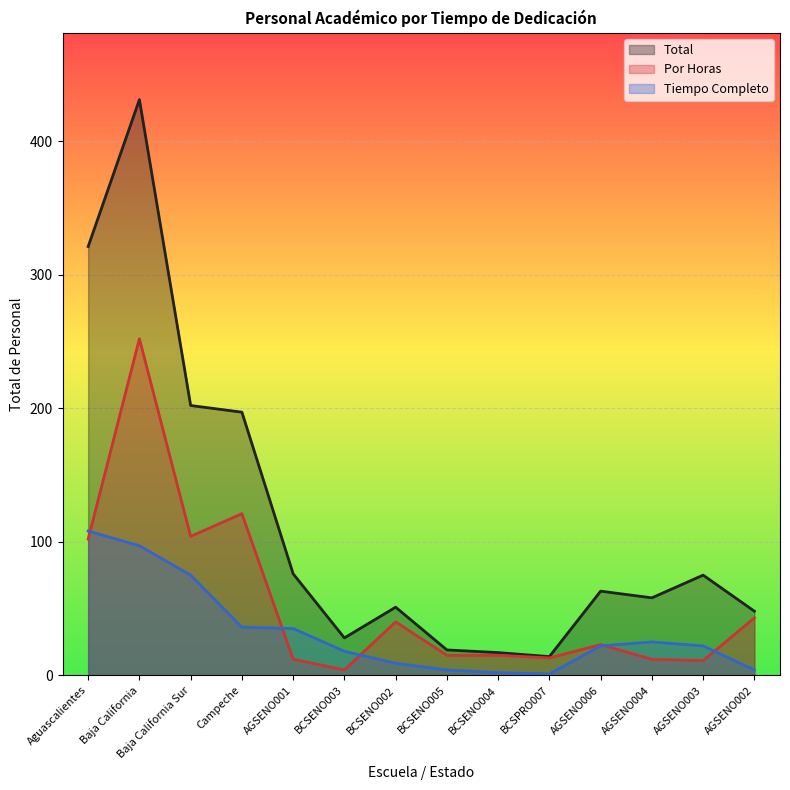

What are all the series names shown in the legend?

Total, Por Horas, Tiempo Completo